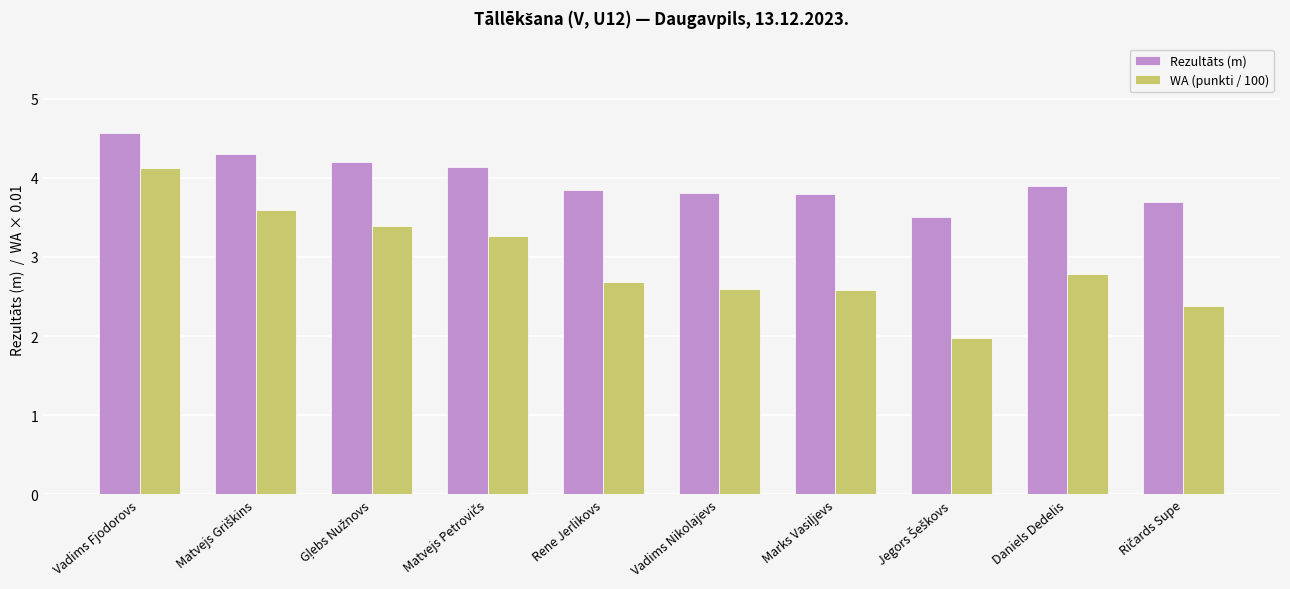

Rank the series by their maximum value, from lowest to highest.

WA (punkti / 100), Rezultāts (m)